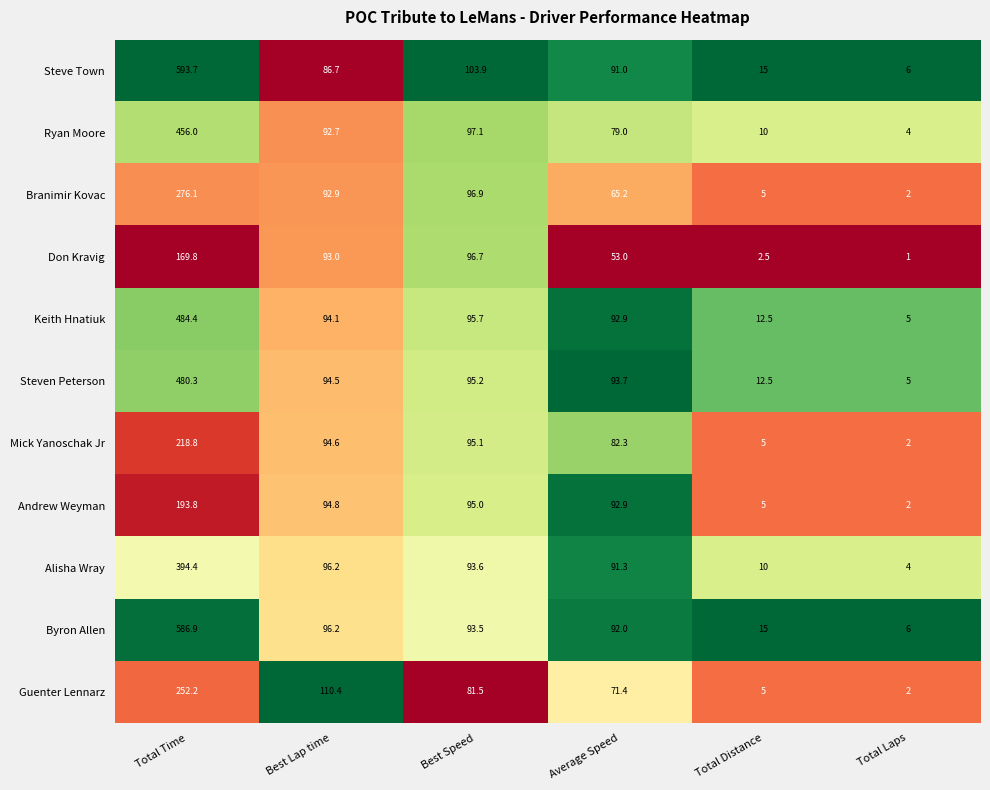

Which series has the largest total across all categories?

Steve Town